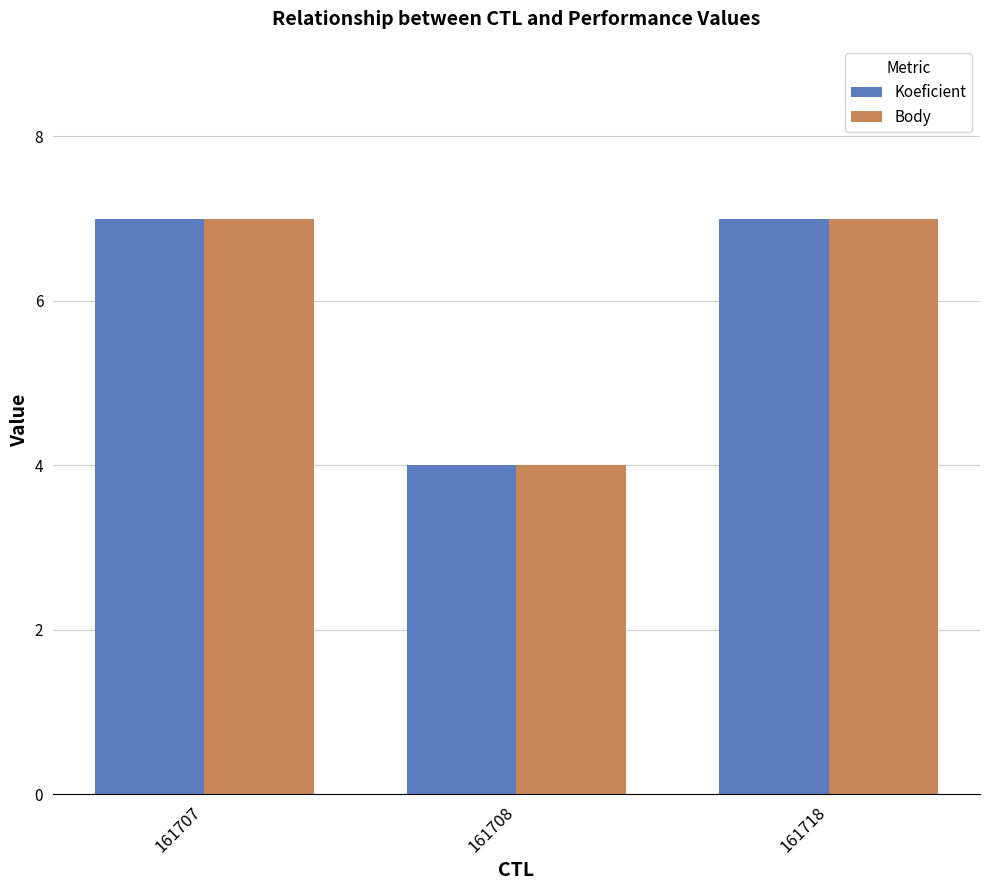

Is it true that Body equals 12 at 161707?

False